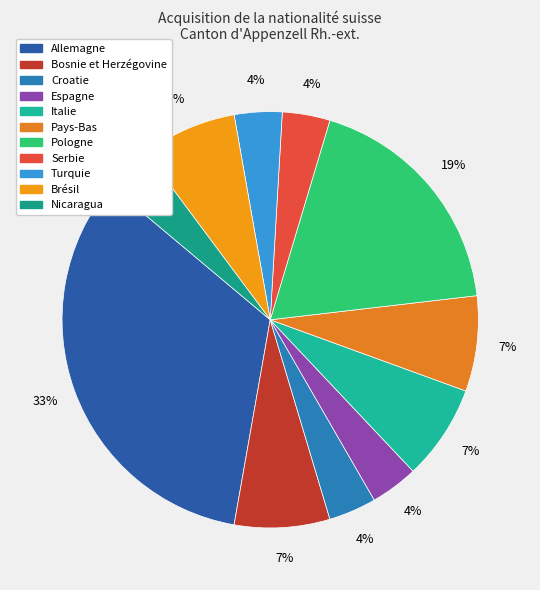

Is it true that Allemagne is 21% of the pie?

False